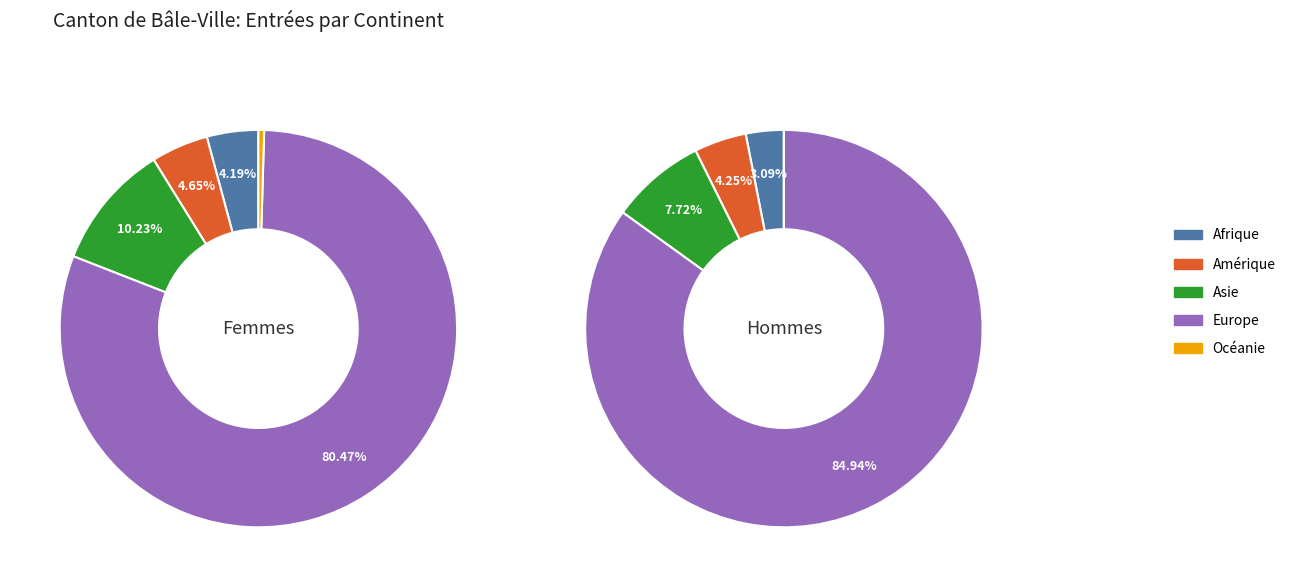

What portion of the pie excludes Asie?

91.1%